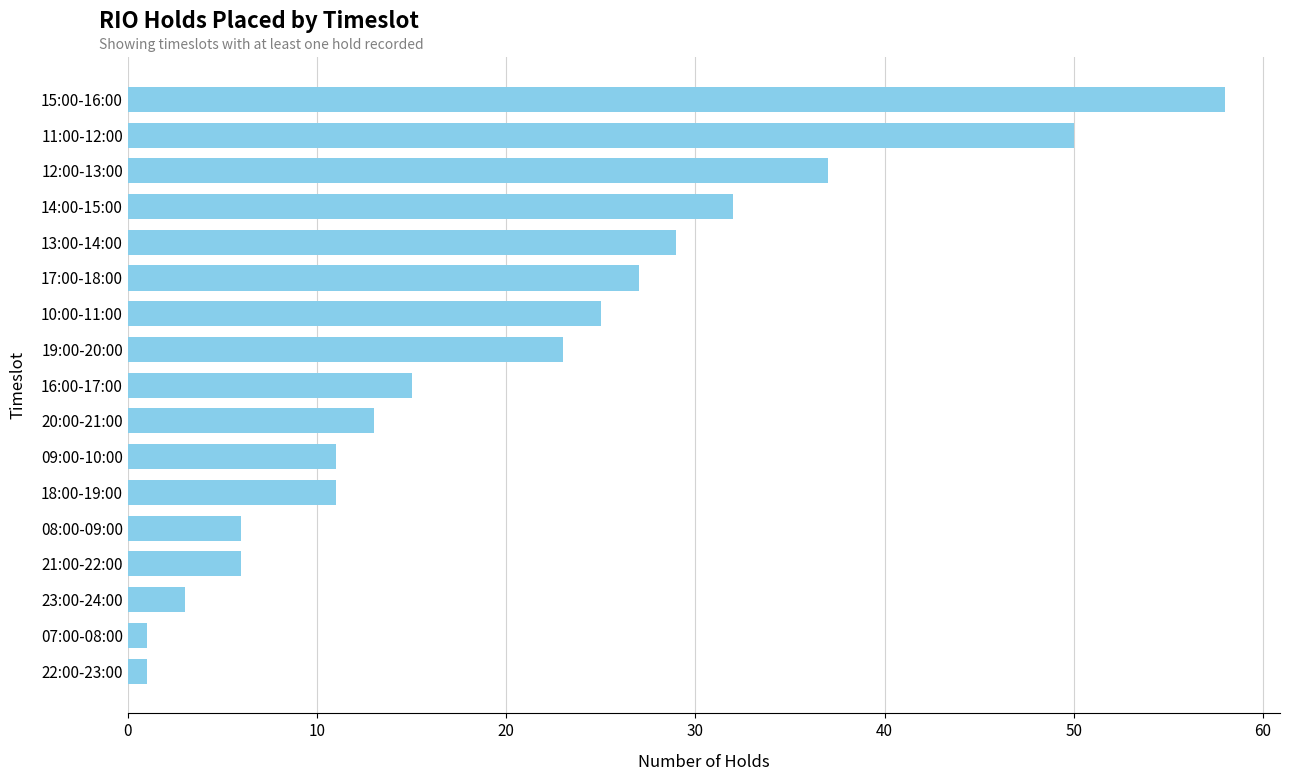

What is the difference between the maximum and minimum values?

57